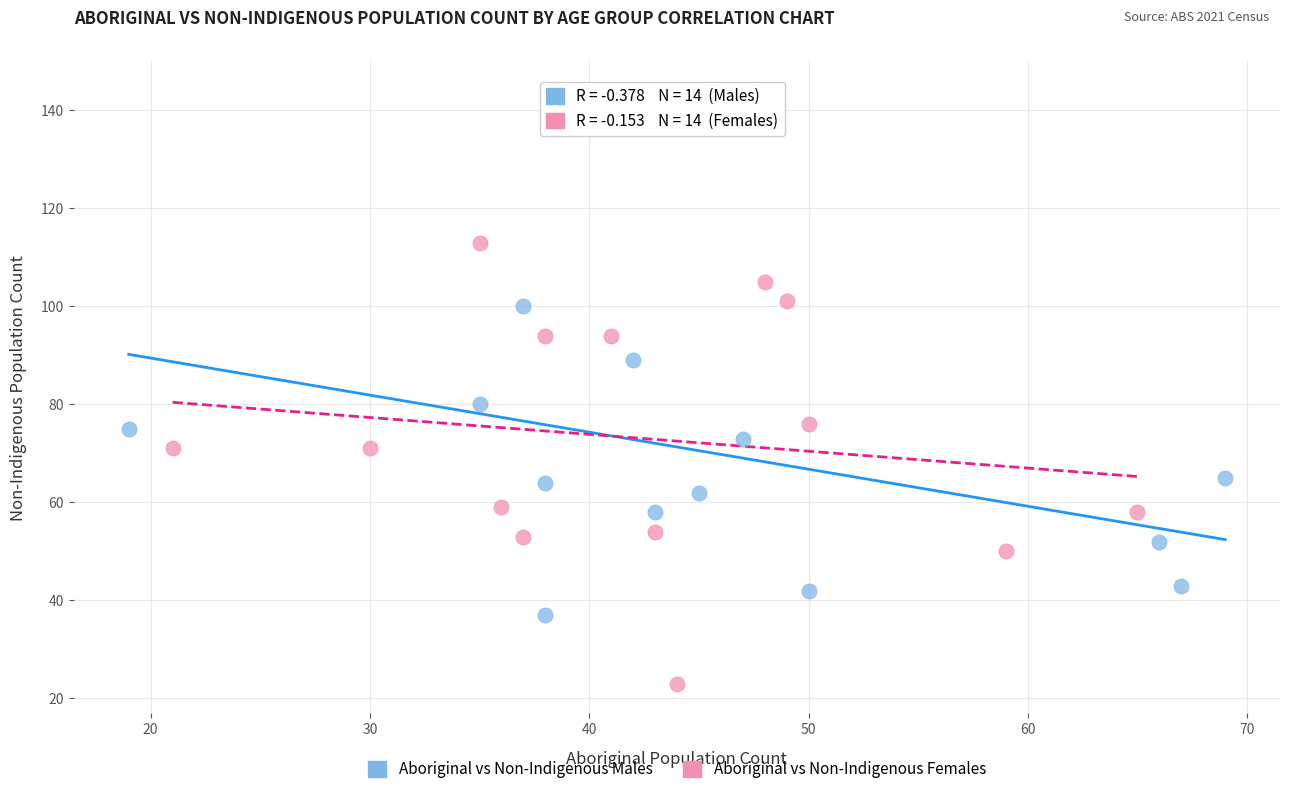

Which series contains the lowest Y value?

Aboriginal vs Non-Indigenous Females